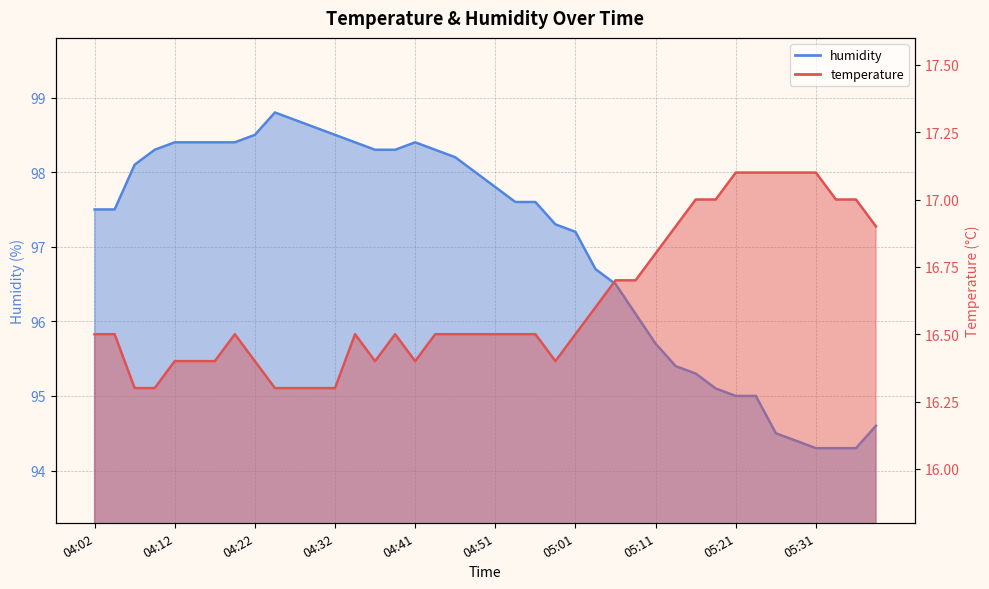

What are all the series names shown in the legend?

temperature, humidity